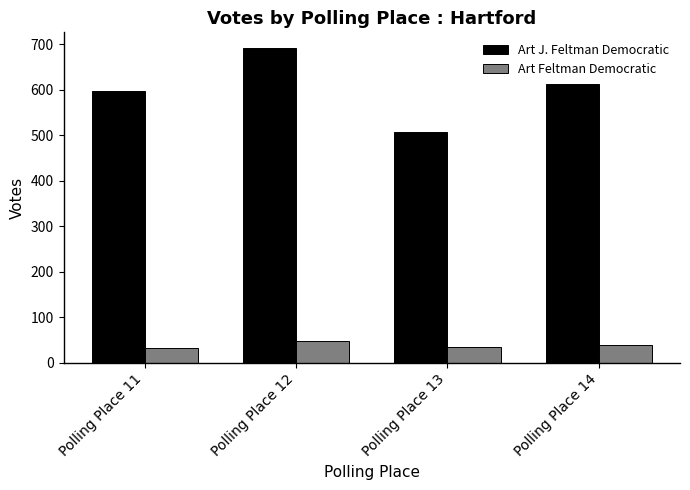

Is it true that Art J. Feltman Democratic equals 196 at Polling Place 14?

False